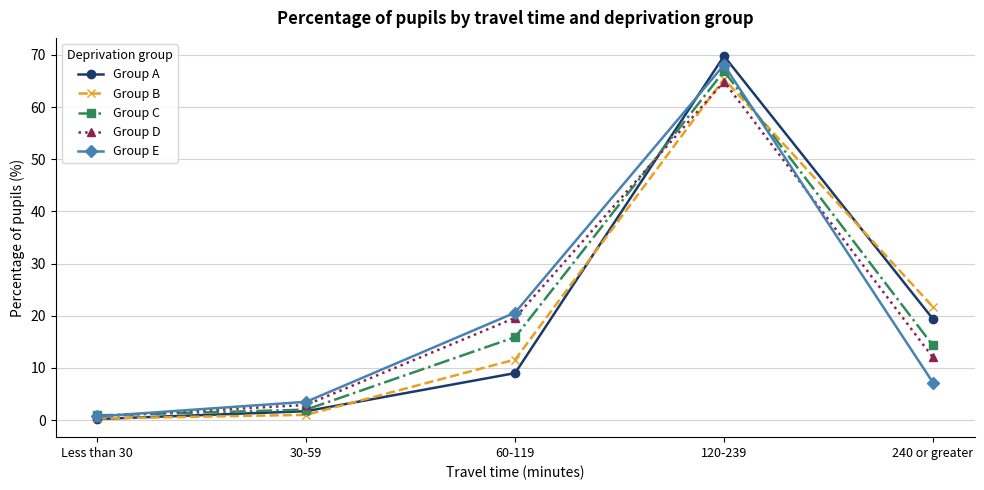

List the labels in order of Group E value, smallest first.

Less than 30, 30-59, 240 or greater, 60-119, 120-239